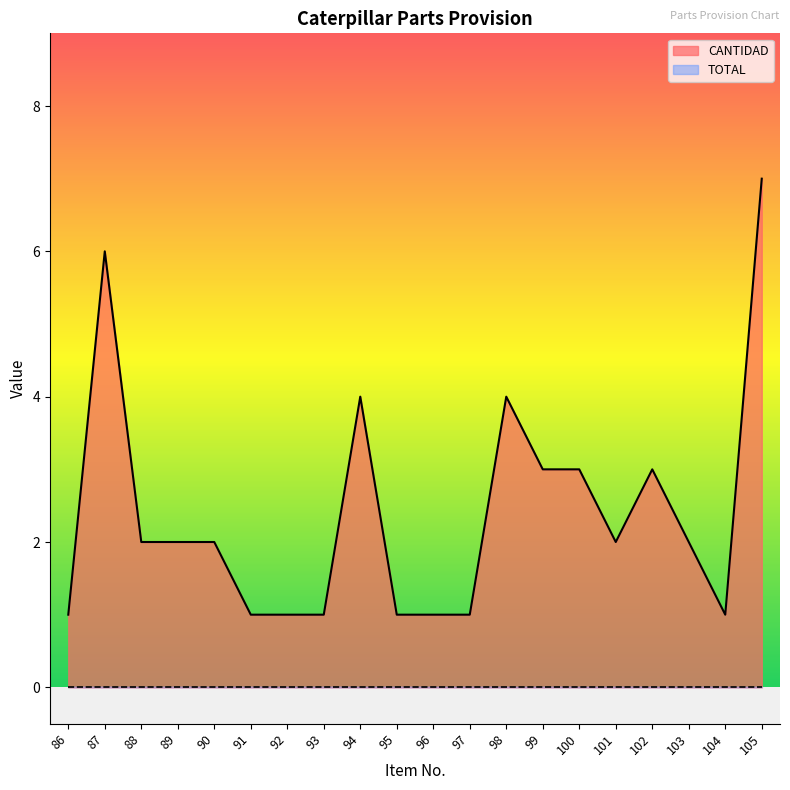

How many values are below 2?

8